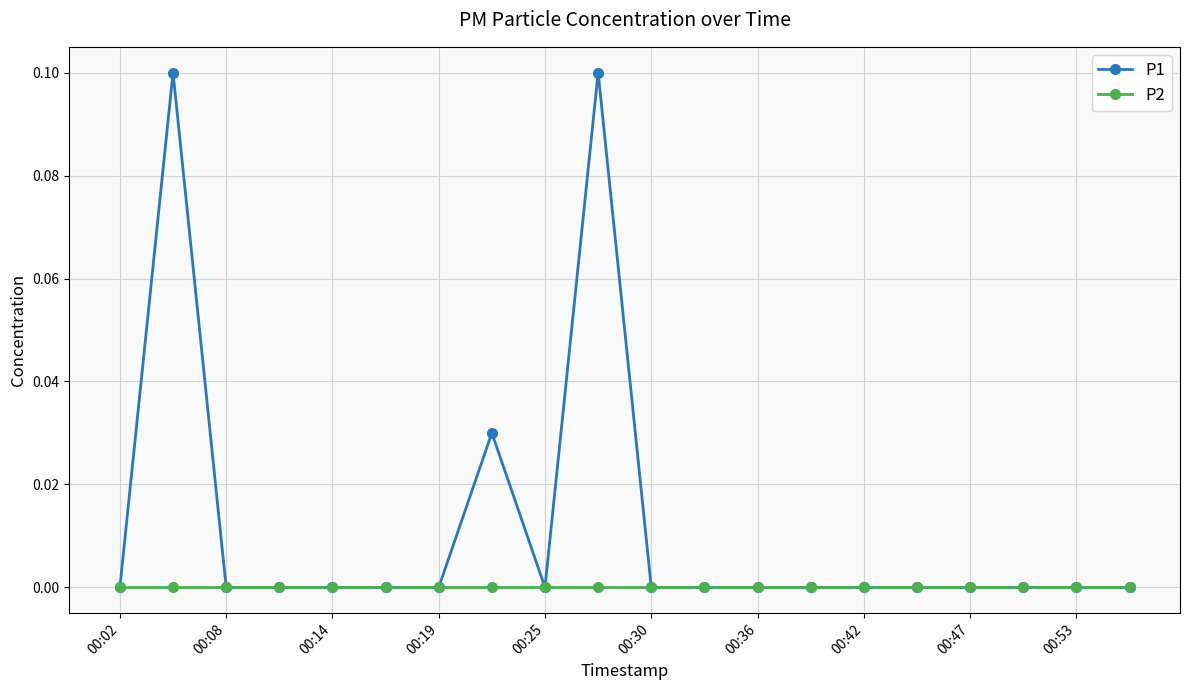

Which series has the largest total across all categories?

P1